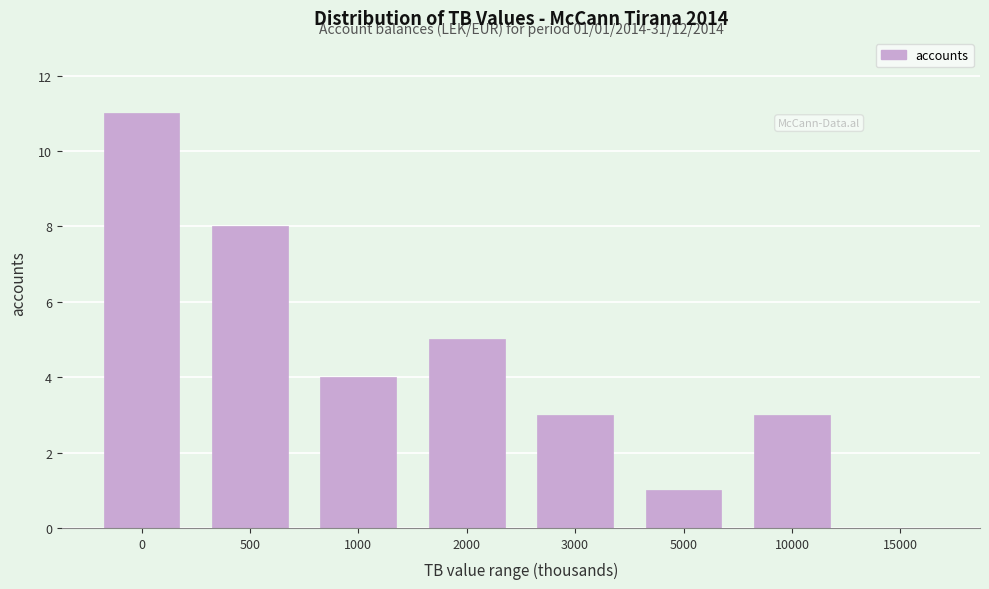

Reading left to right, transcribe all the data shown in this chart.

0=11	500=8	1000=4	2000=5	3000=3	5000=1	10000=3	15000=0